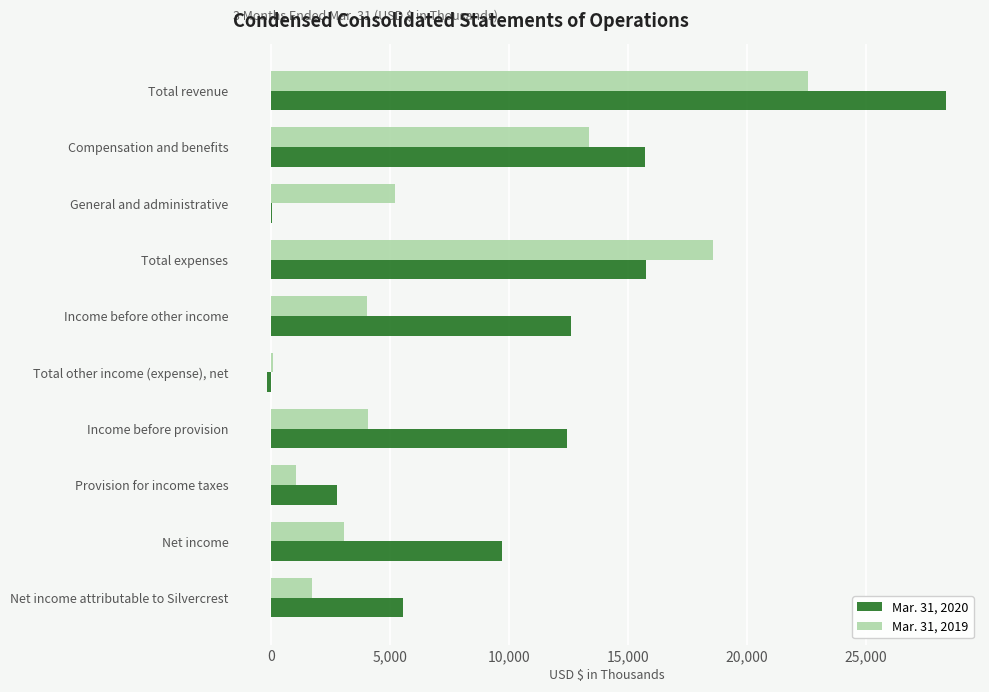

At which label is Mar. 31, 2020 closest to 14093?

Income before other income